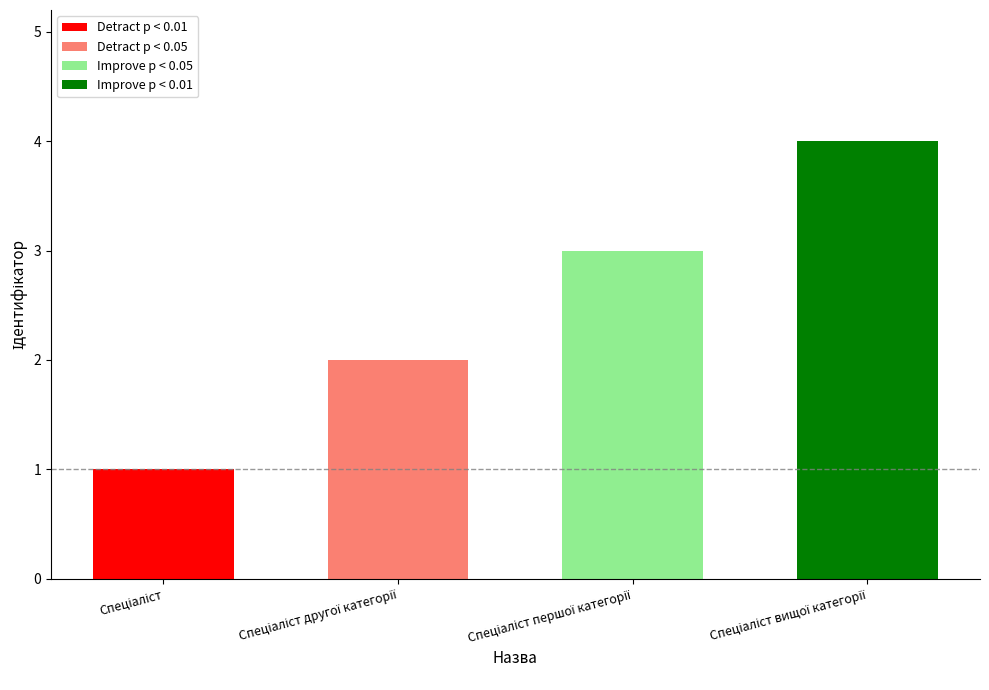

Where does the data first go above 3?

Спеціаліст вищої категорії